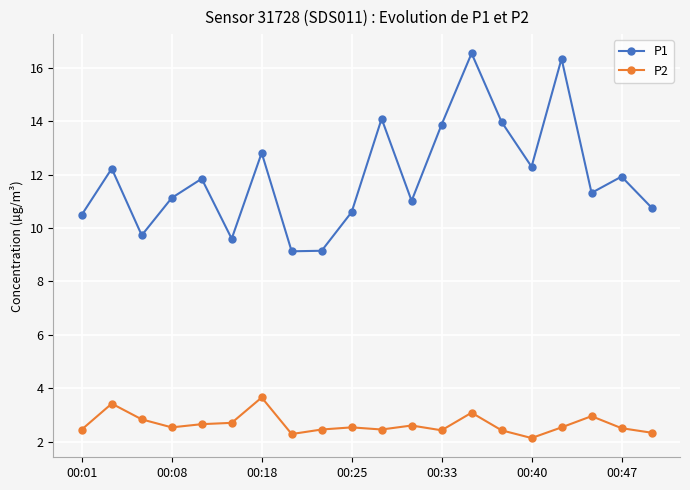

What is the value of the P1 point at the 14th from the left?

16.6